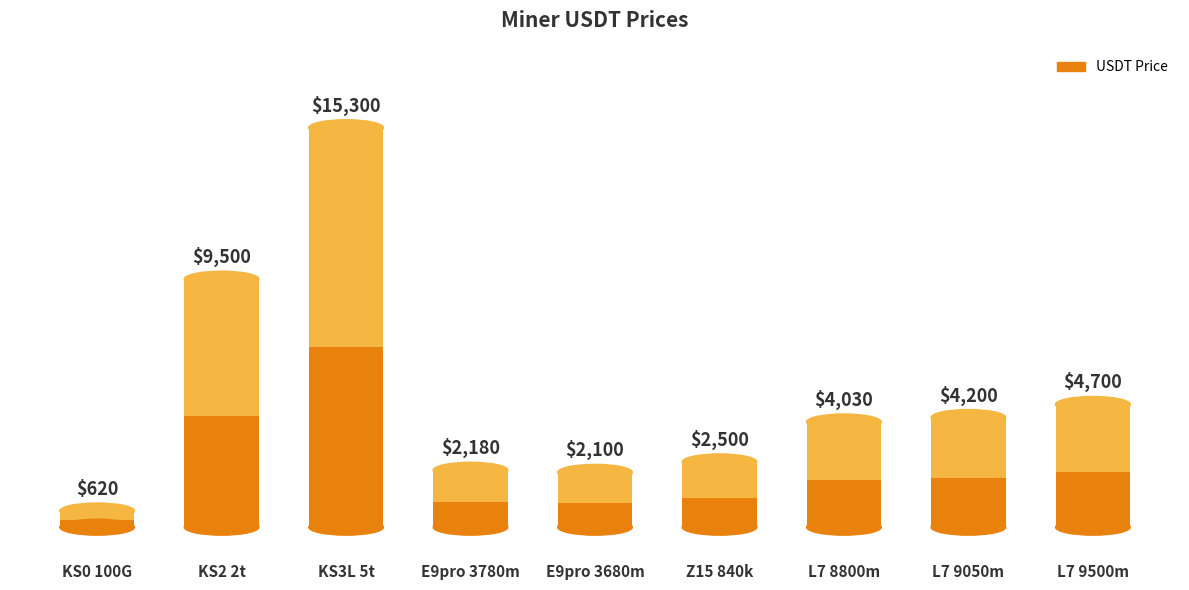

What is the sum of the values at KS3L 5t and Z15 840k?

17800